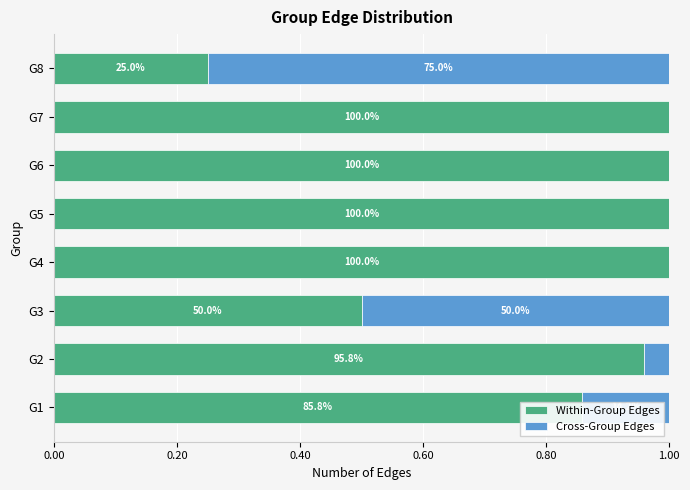

Which series has the largest range (max minus min)?

Within-Group Edges